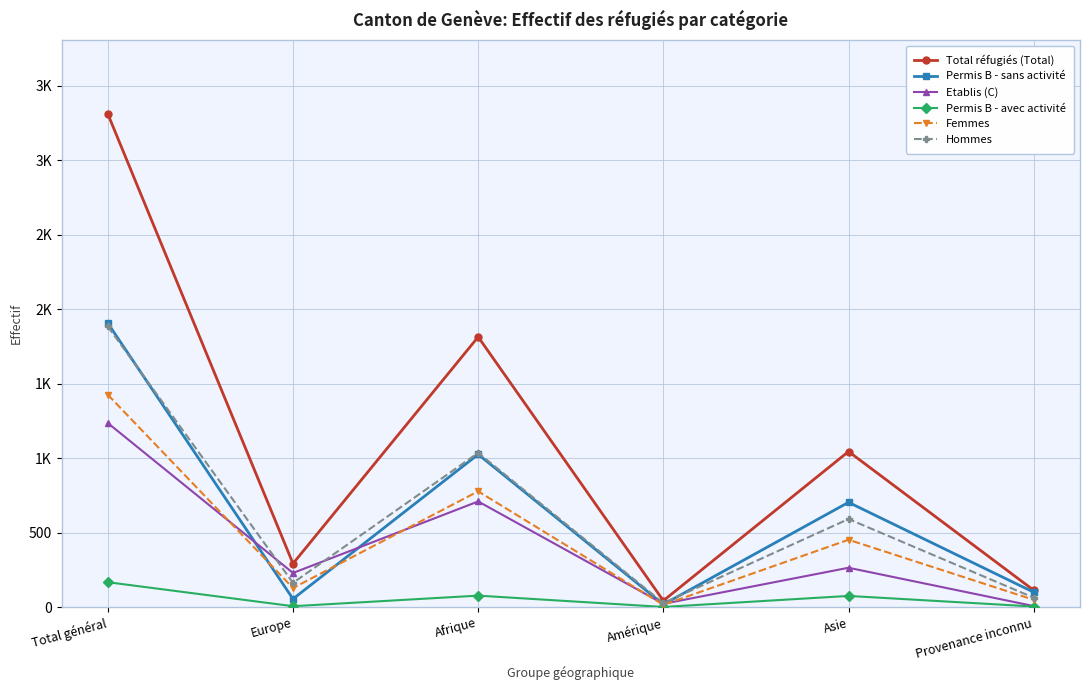

What is the value of the Hommes point at the 6th from the left?

64